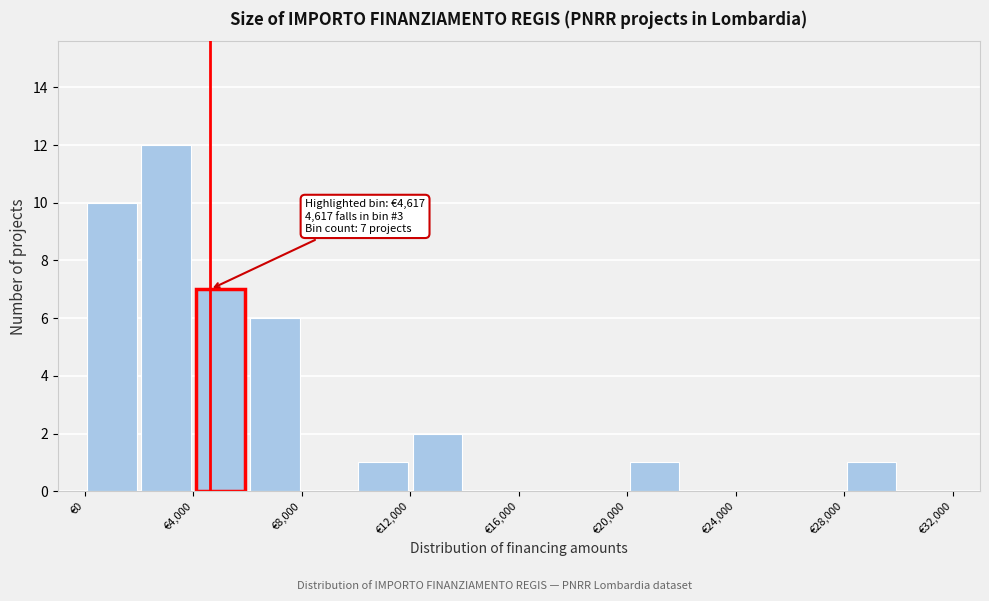

Which range on the x-axis has the tallest bar?

2000 to 4000